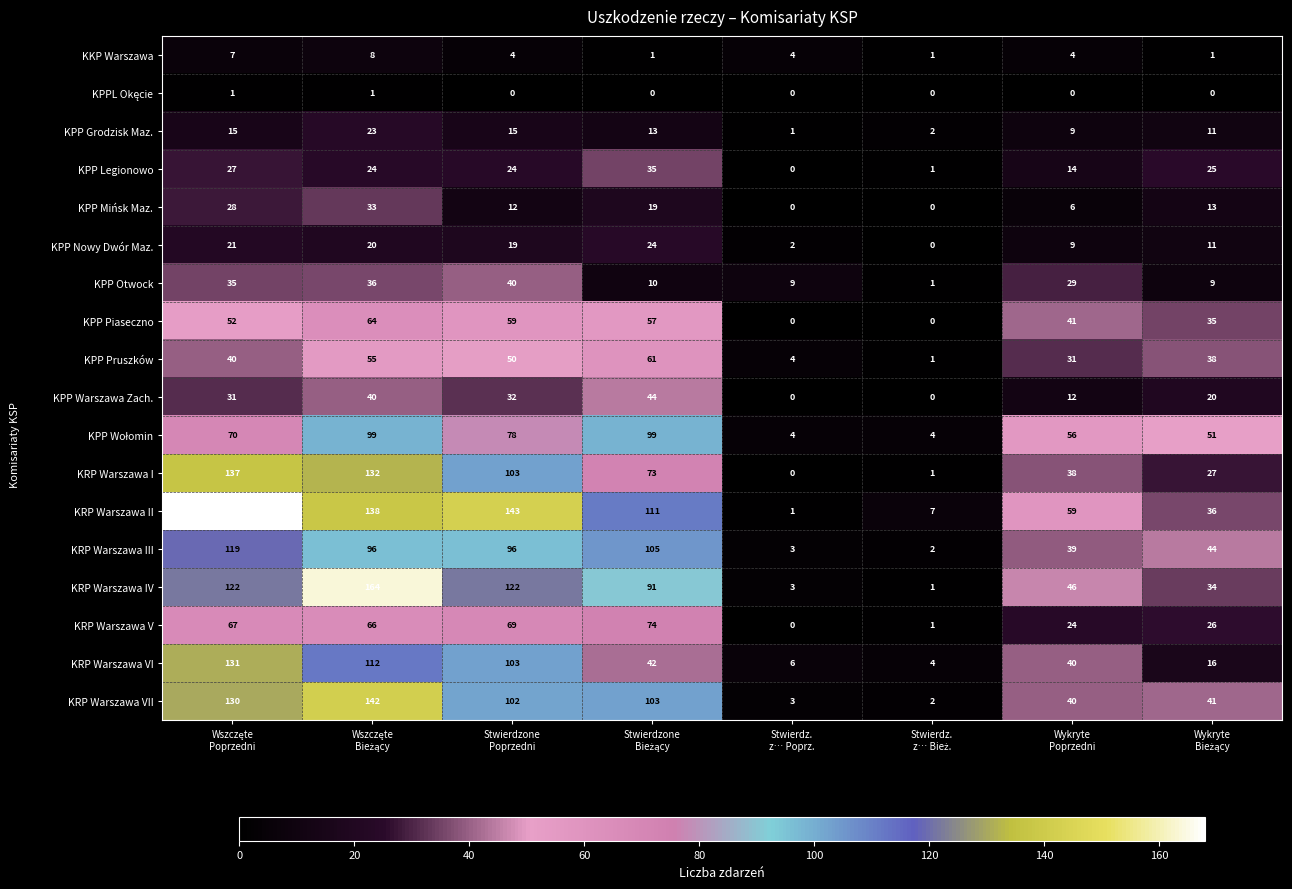

What is the difference between the second highest and minimum values in the KRP Warszawa I series?

132